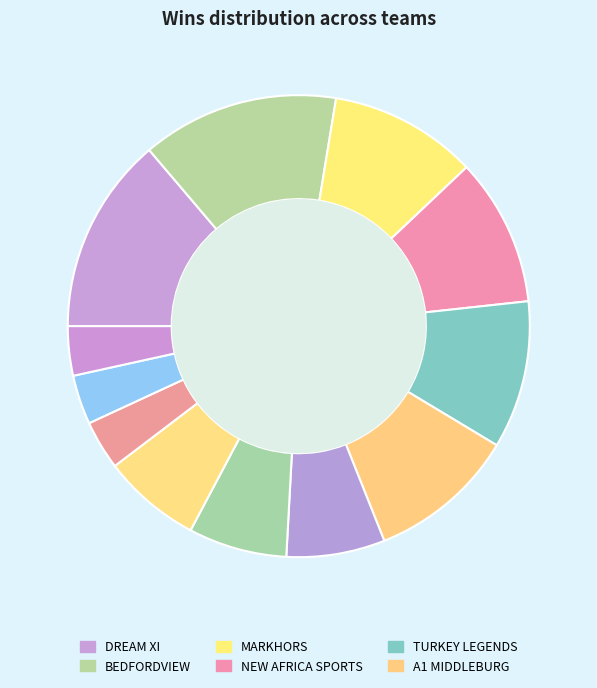

How many slices are in this pie chart?

12